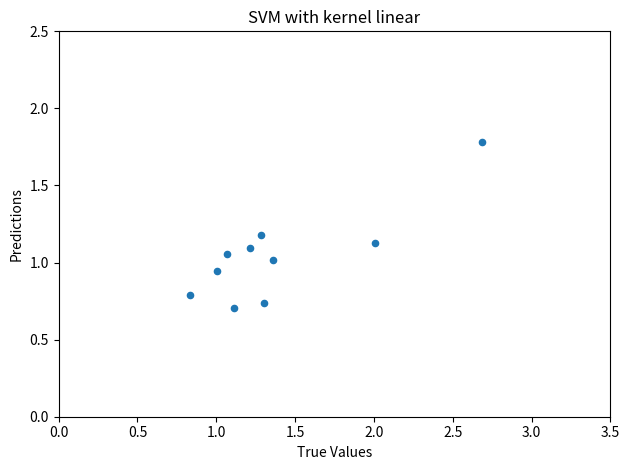

What is the range of X values (max minus min)?

1.9